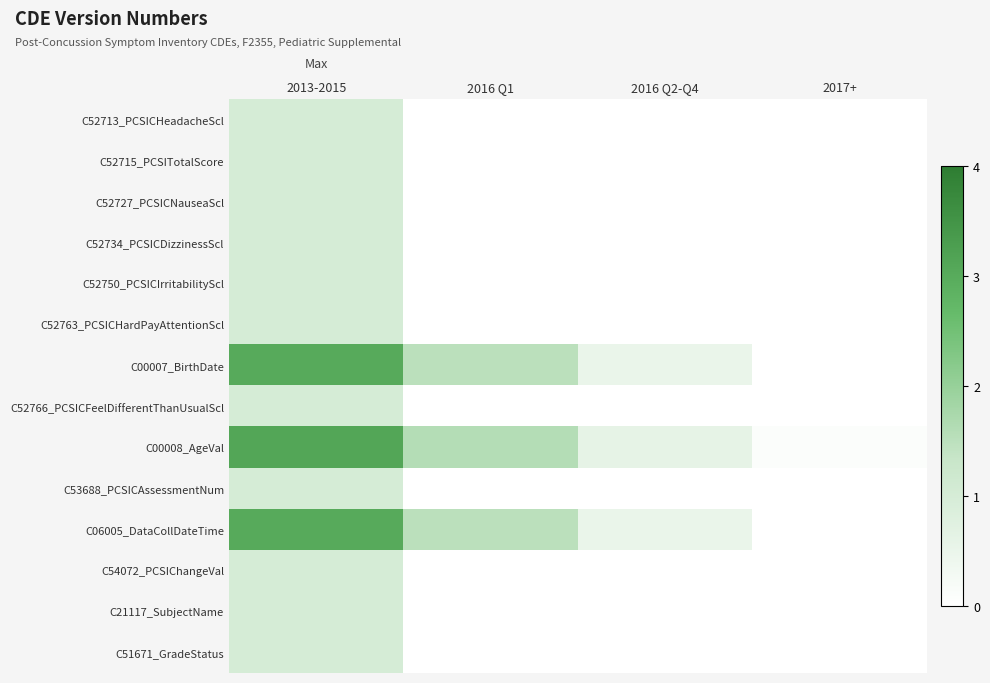

Which label corresponds to the largest value in the chart?

2013-2015